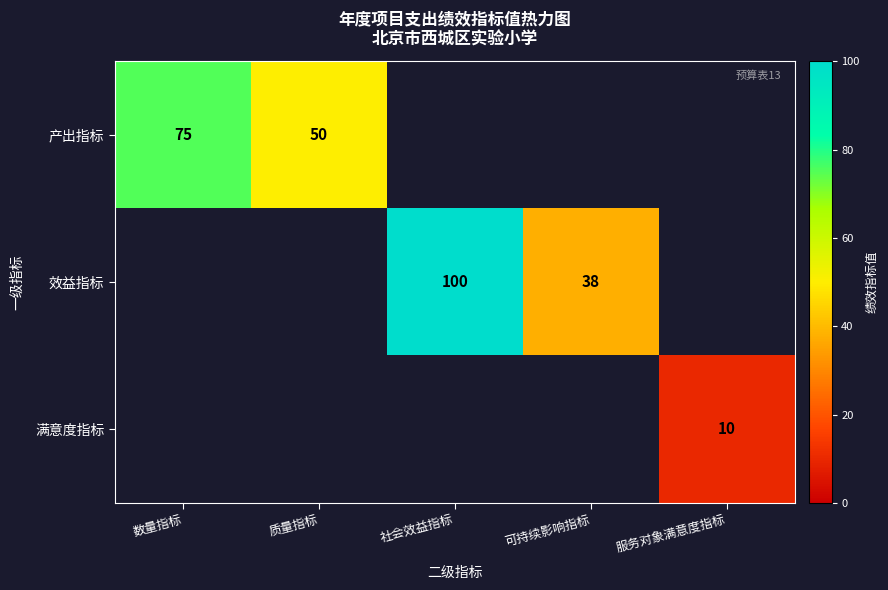

The value of 满意度指标 at 服务对象满意度指标 is 10. True or false?

True